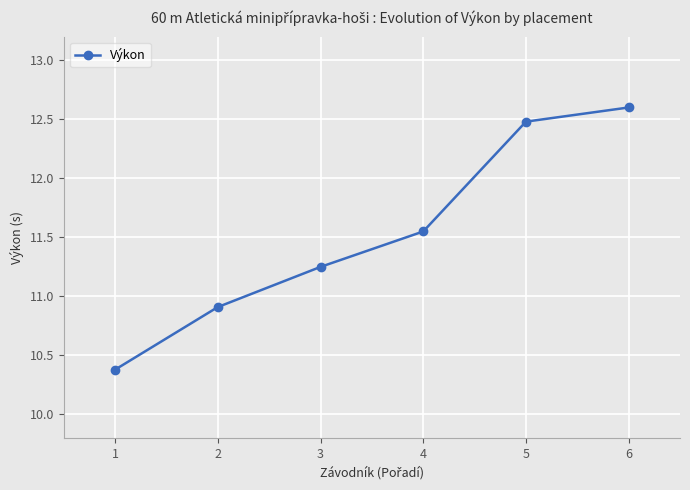

How many lines are shown in the chart?

1